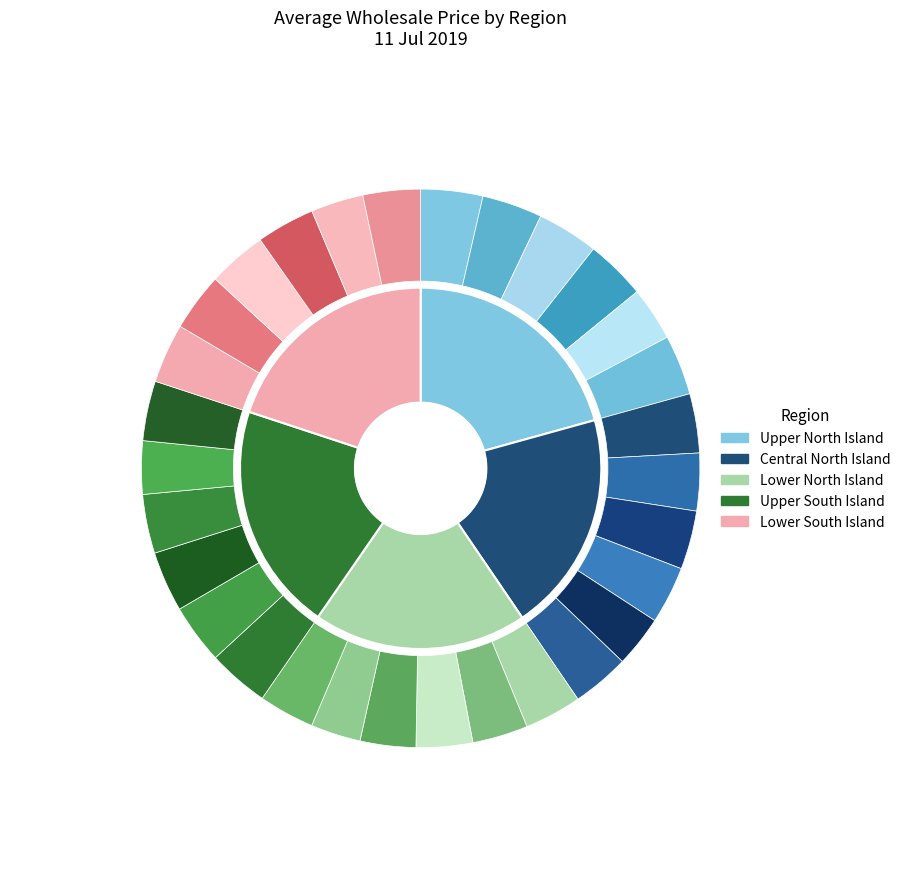

Count the number of slices in the pie.

6